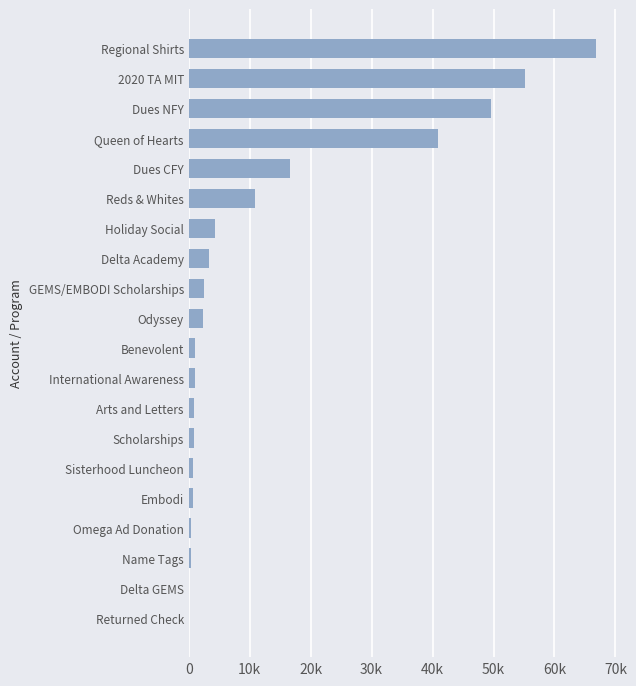

How many values are below 2400?

10